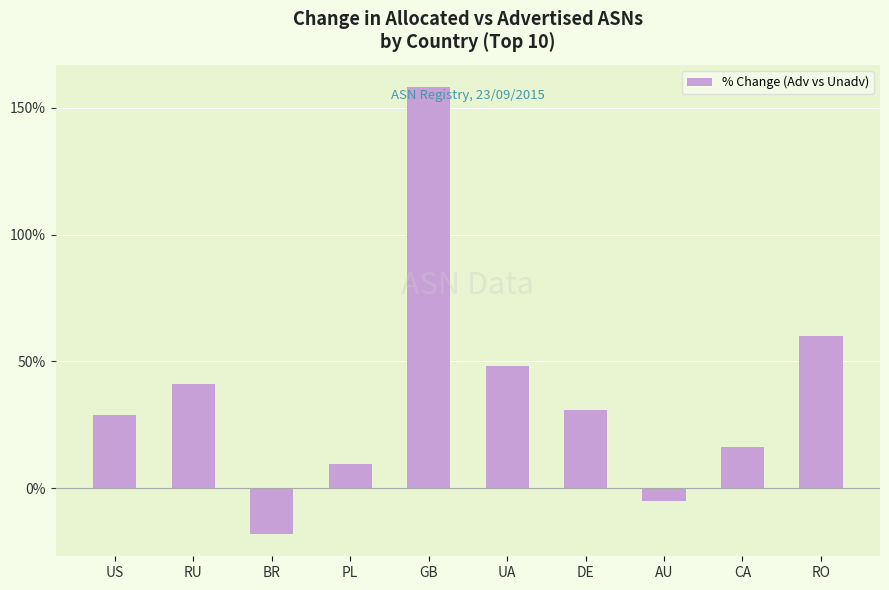

Reading left to right, list all the values displayed in this chart.

US=28.7	RU=41.2	BR=-18.1	PL=9.4	GB=158.2	UA=48.3	DE=30.8	AU=-5.2	CA=16.2	RO=59.9